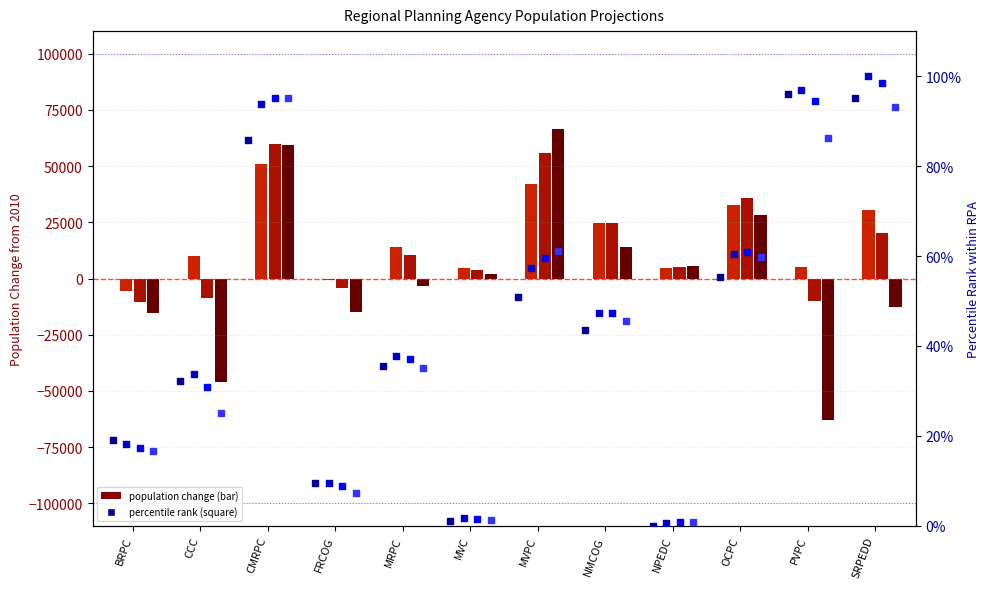

What is the total value across all series at NMCOG?

183.8